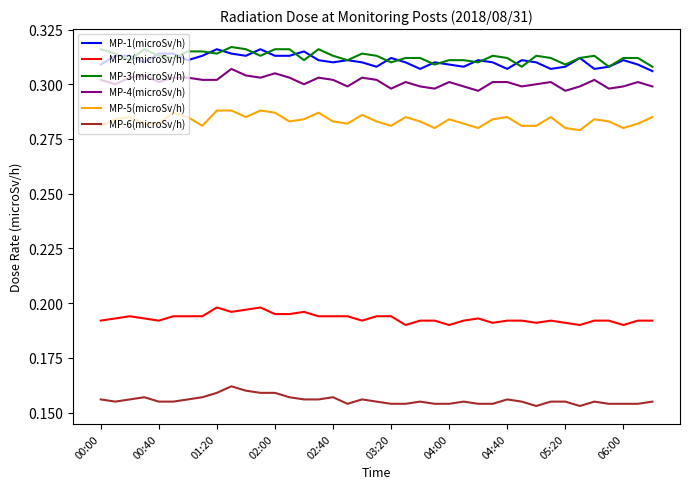

True or false: MP-2(microSv/h) and MP-1(microSv/h) cross at least once.

False